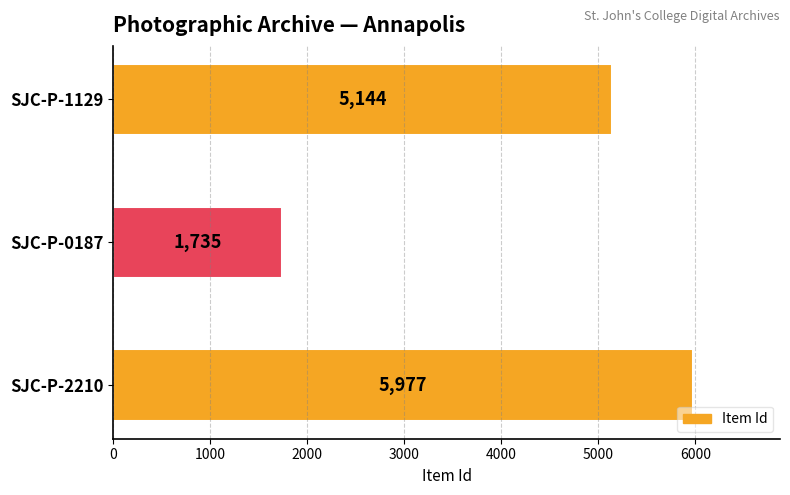

List the labels in order of value, smallest first.

SJC-P-0187, SJC-P-1129, SJC-P-2210